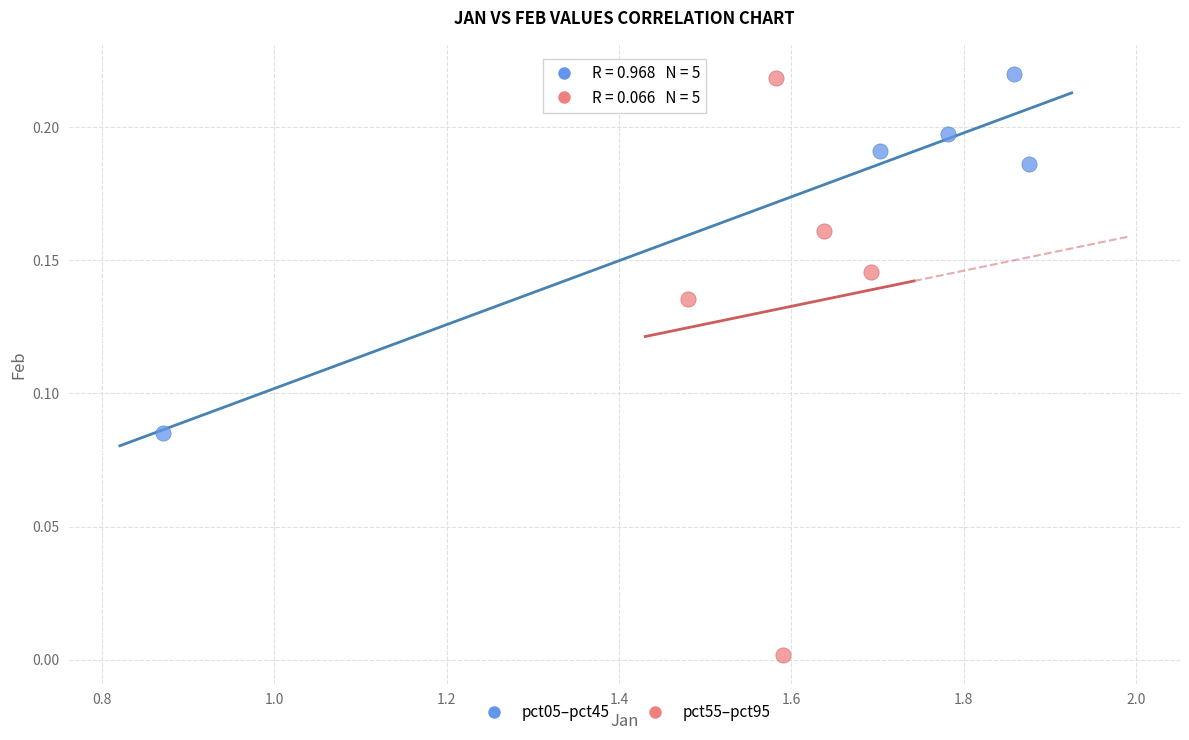

What are all the series names shown in the legend?

pct05–pct45, pct55–pct95